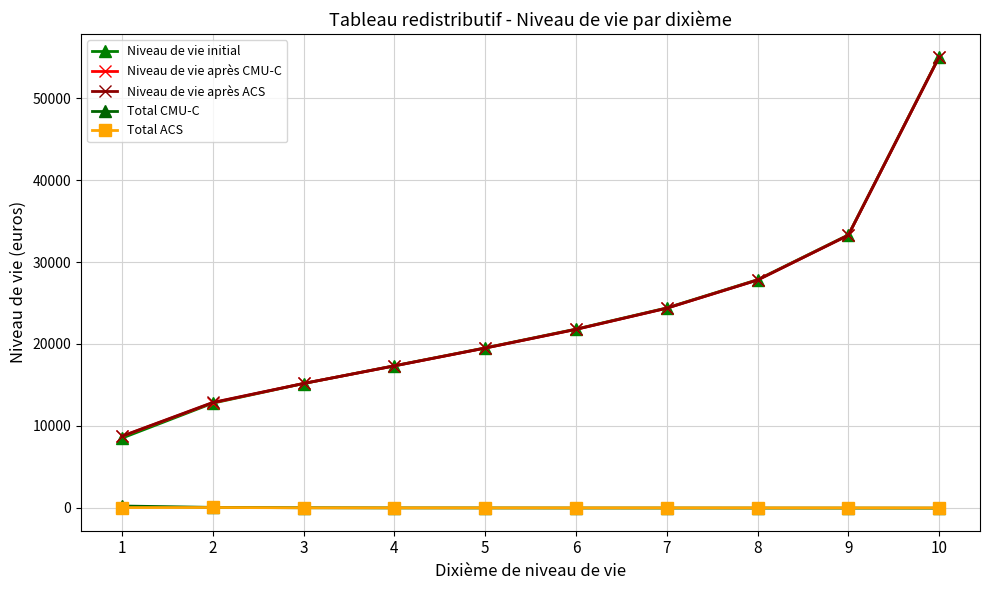

How many series are shown in this chart?

5